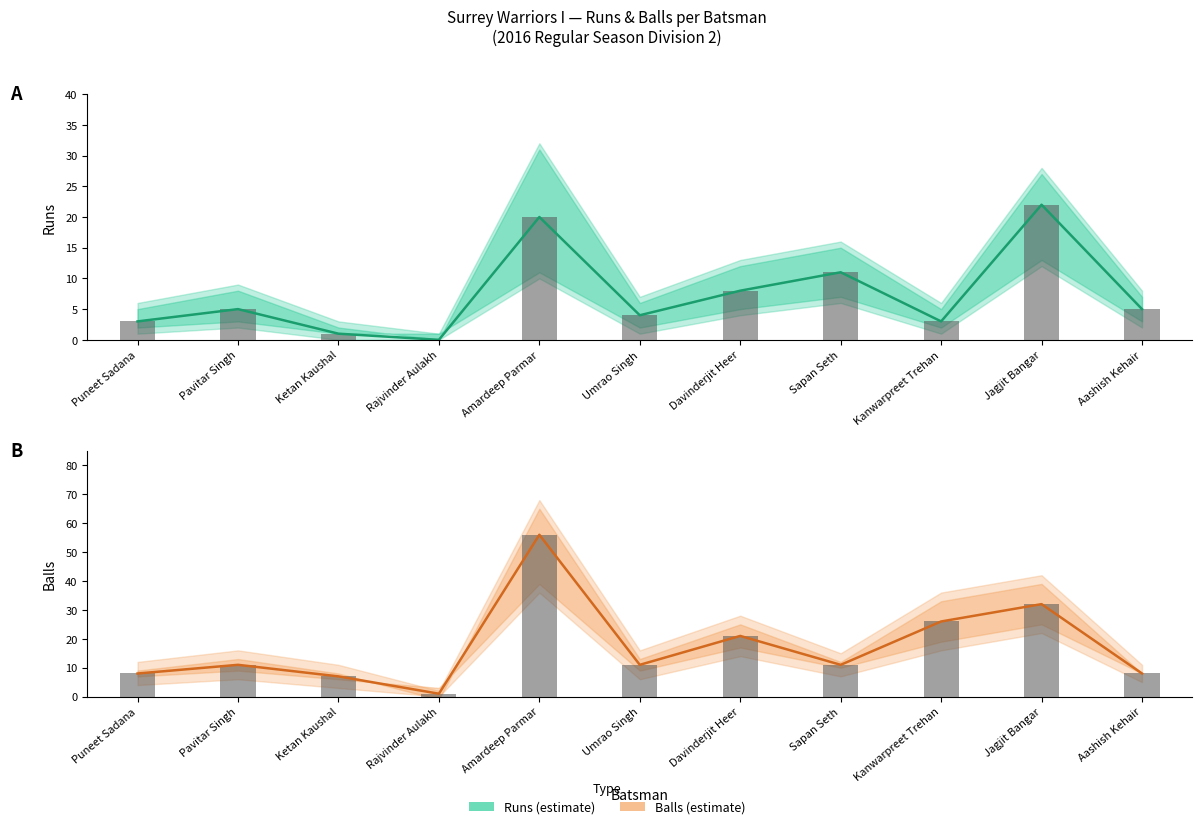

What position from the left is Puneet Sadana?

1